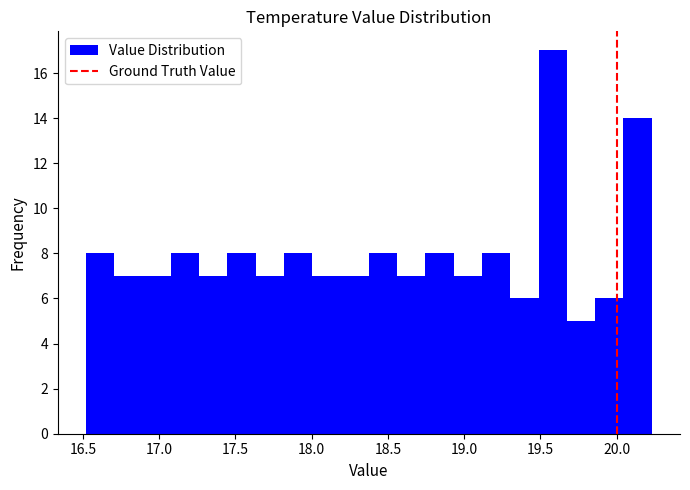

Read against the x-axis, roughly where is the centre of the tallest bar?

19.60